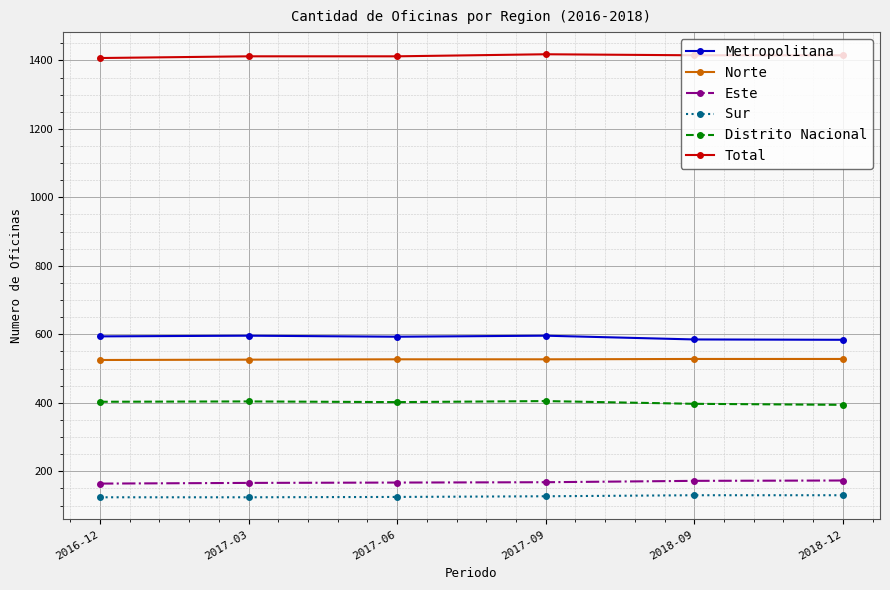

At how many categories does at least one series exceed 398?

6